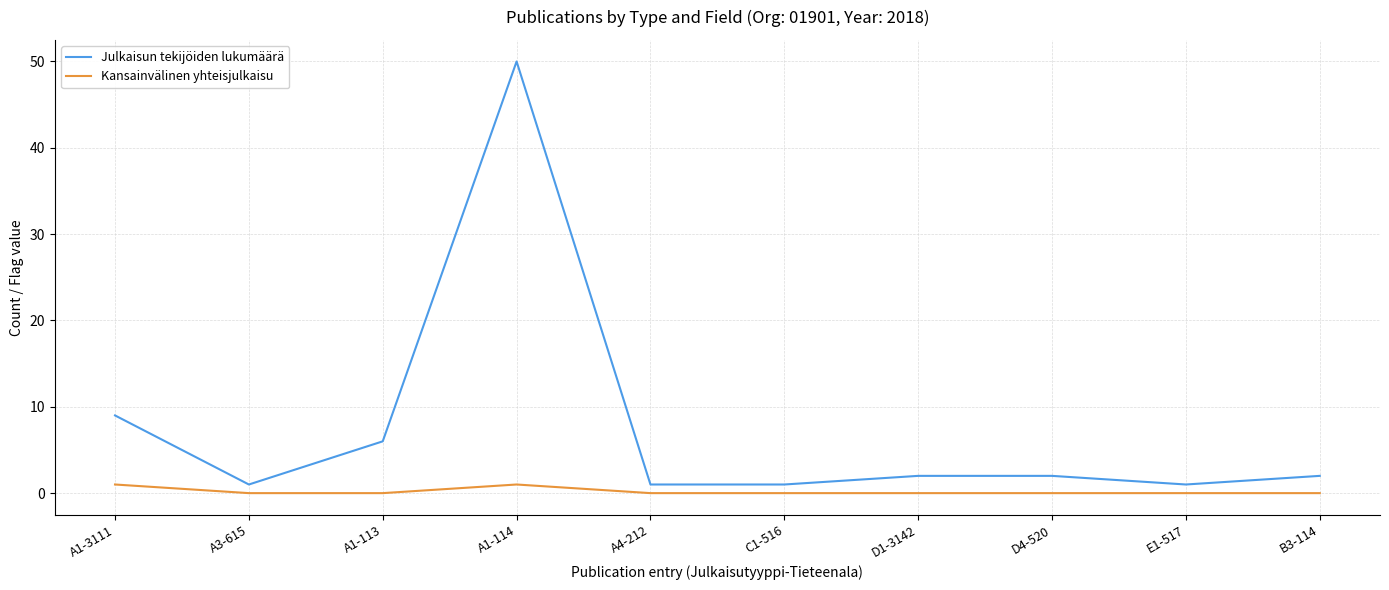

What is the total value across all series at C1-516?

1